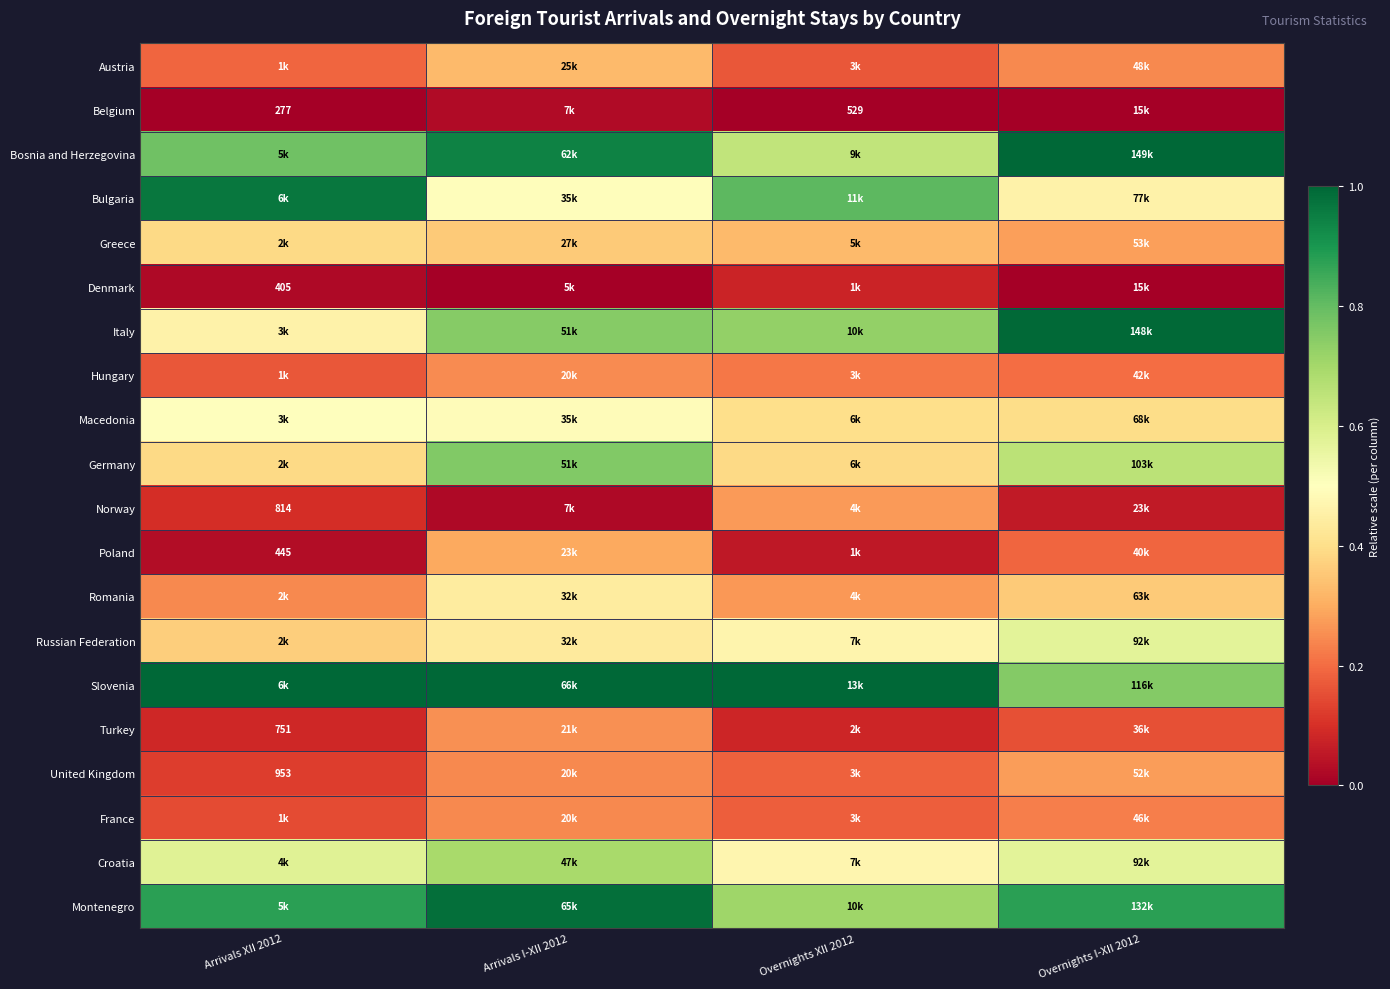

At which label does Croatia reach its peak?

Arrivals I-XII 2012